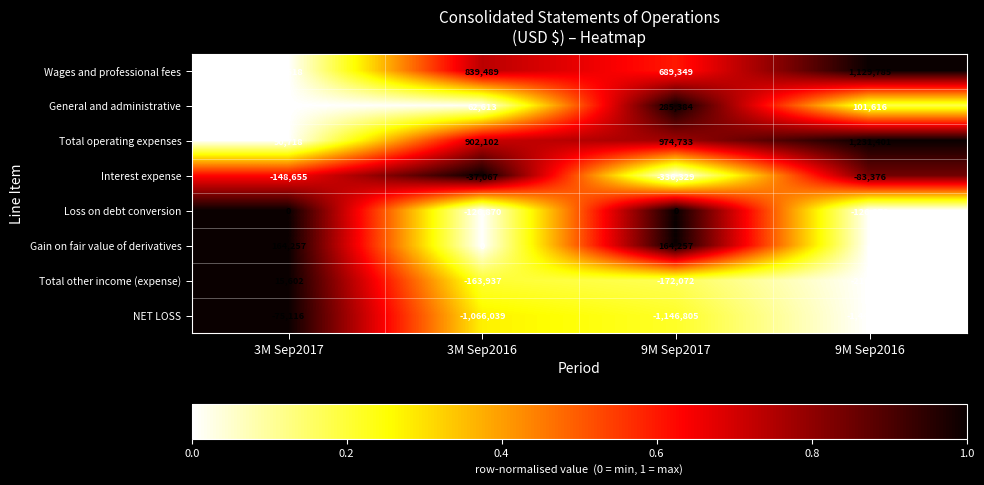

List the series in order of their peak value, lowest first.

NET LOSS, Interest expense, Loss on debt conversion, Total other income (expense), Gain on fair value of derivatives, General and administrative, Wages and professional fees, Total operating expenses